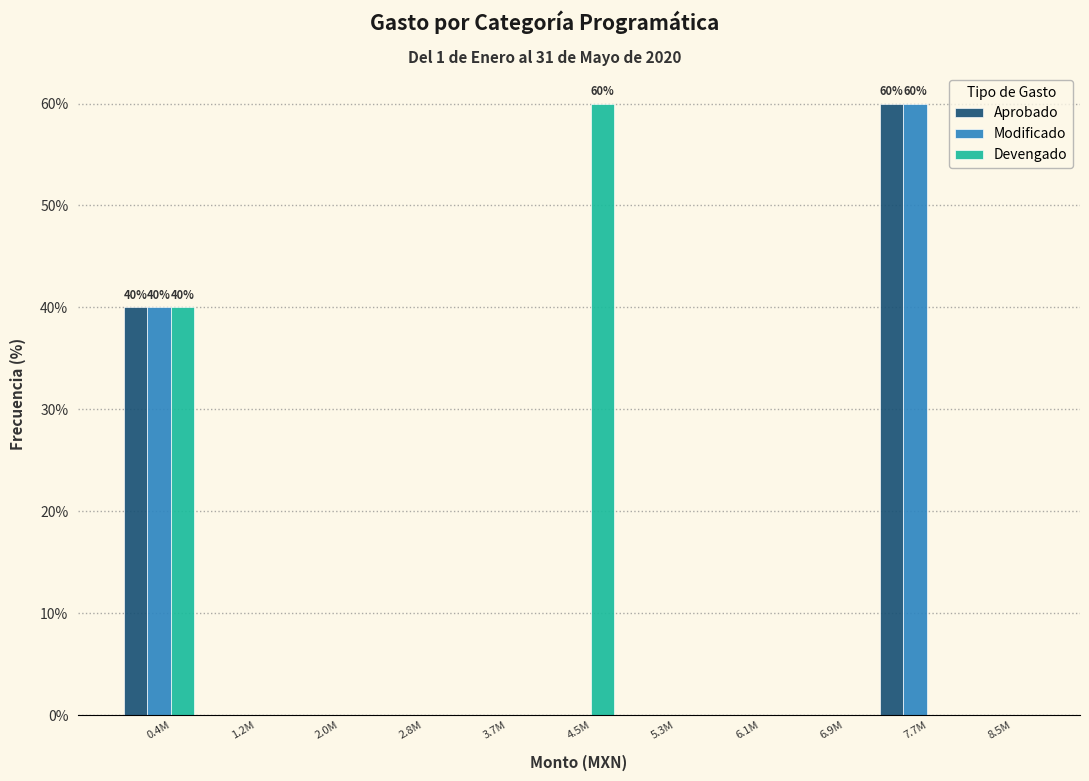

Where is Modificado nearest to the value 30?

0.4M